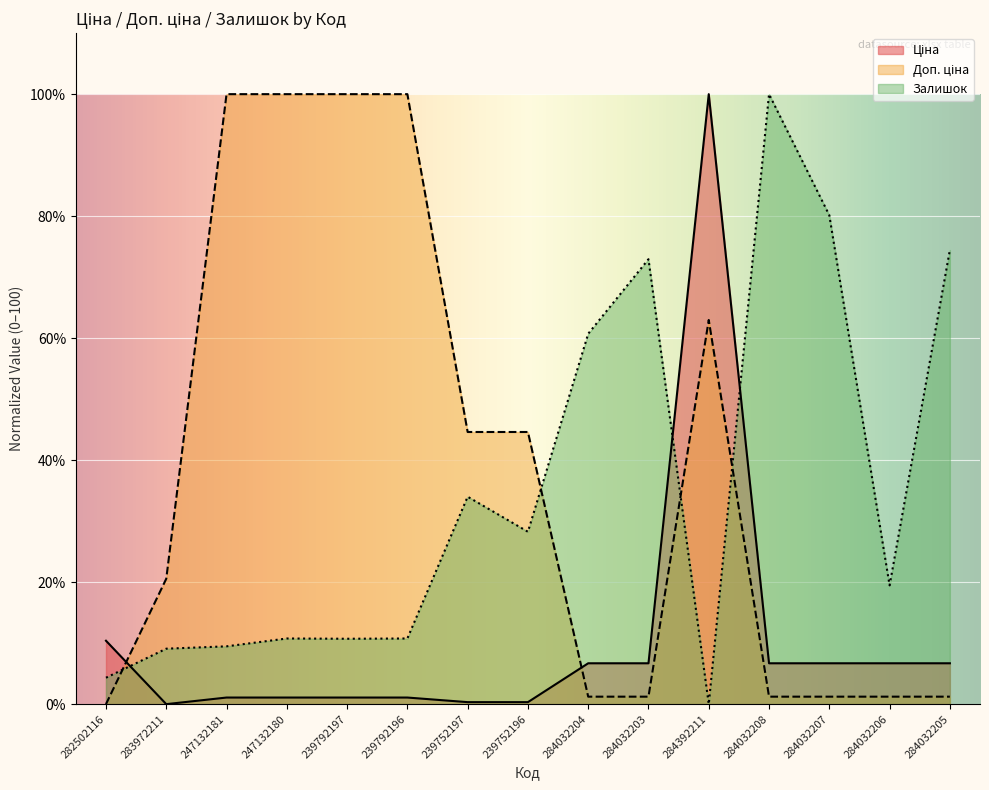

What is the value of the Доп. ціна point at the 5th from the left?

100.0